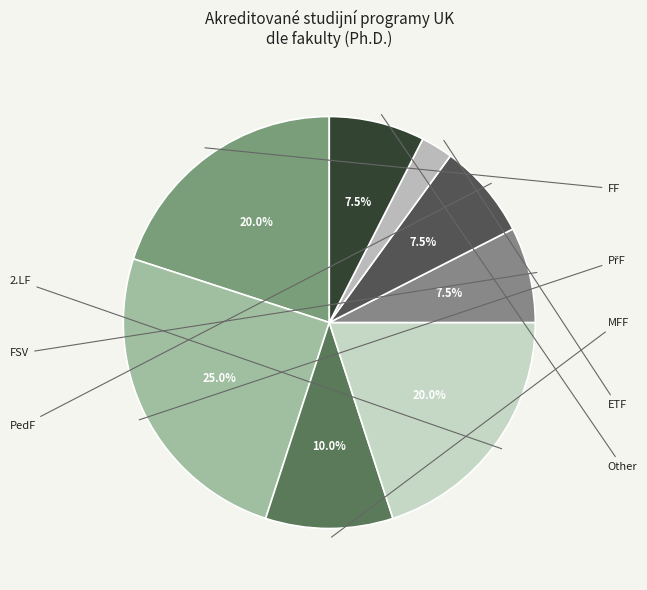

How many segments does this pie chart have?

8